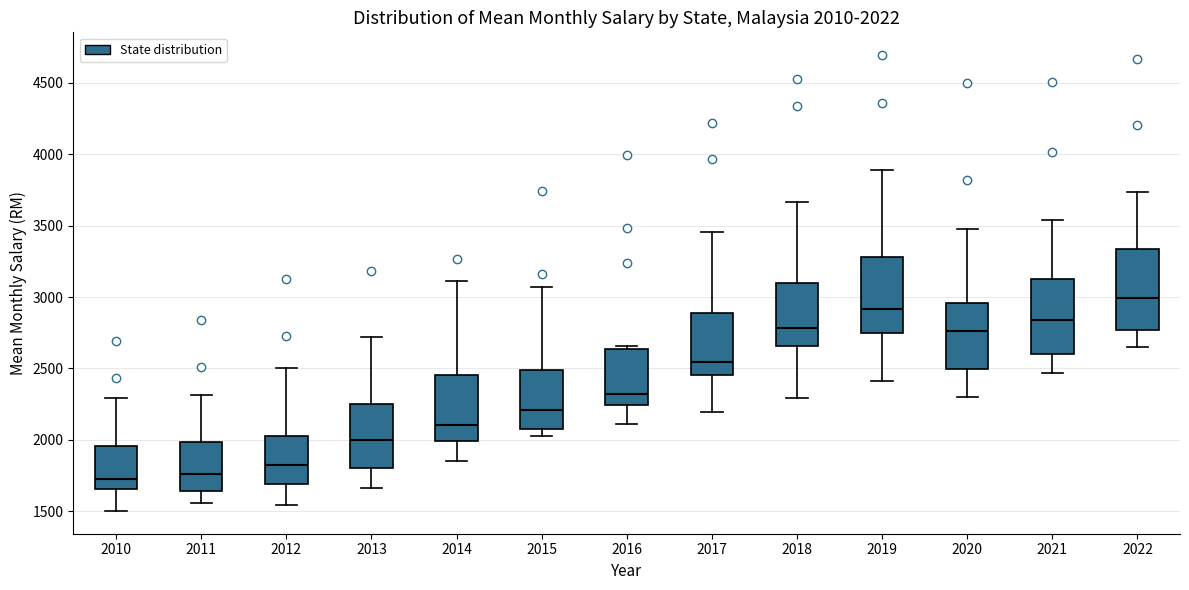

Which box has the highest median line?

2022